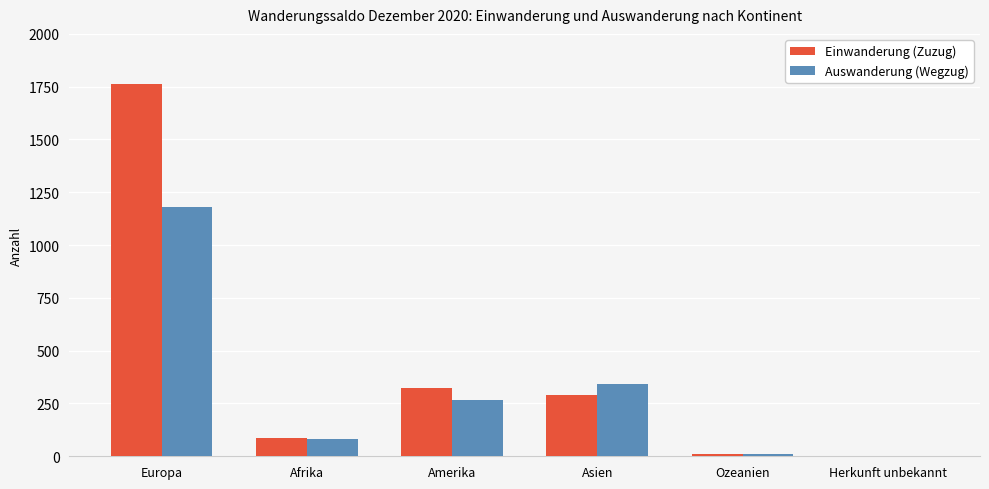

The Einwanderung (Zuzug) series shows 154 at Amerika. True or false?

False